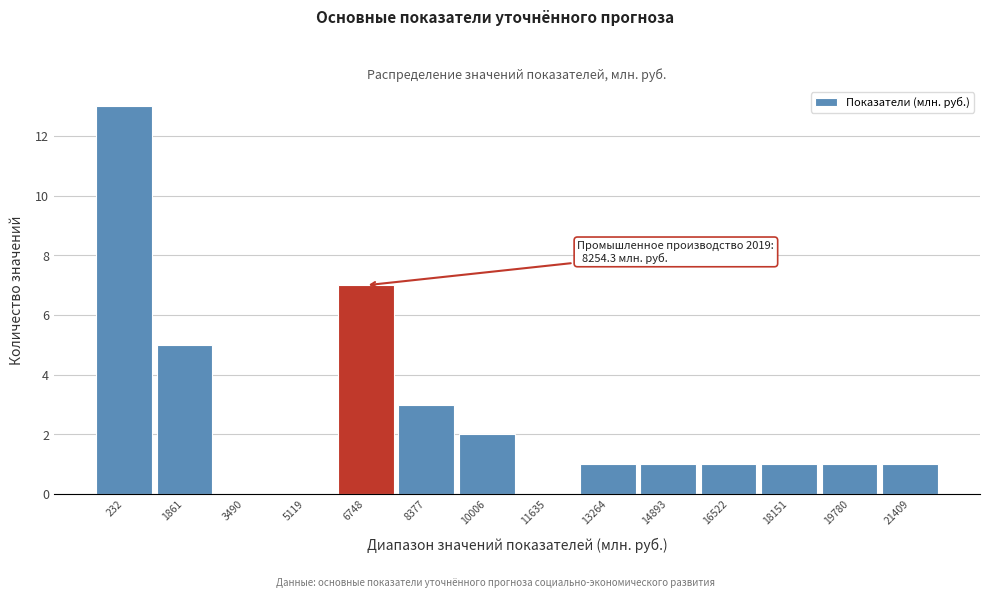

Reading left to right, transcribe all the data shown in this chart.

232=13	1861=5	3490=0	5119=0	6748=7	8377=3	10006=2	11635=0	13264=1	14893=1	16522=1	18151=1	19780=1	21409=1